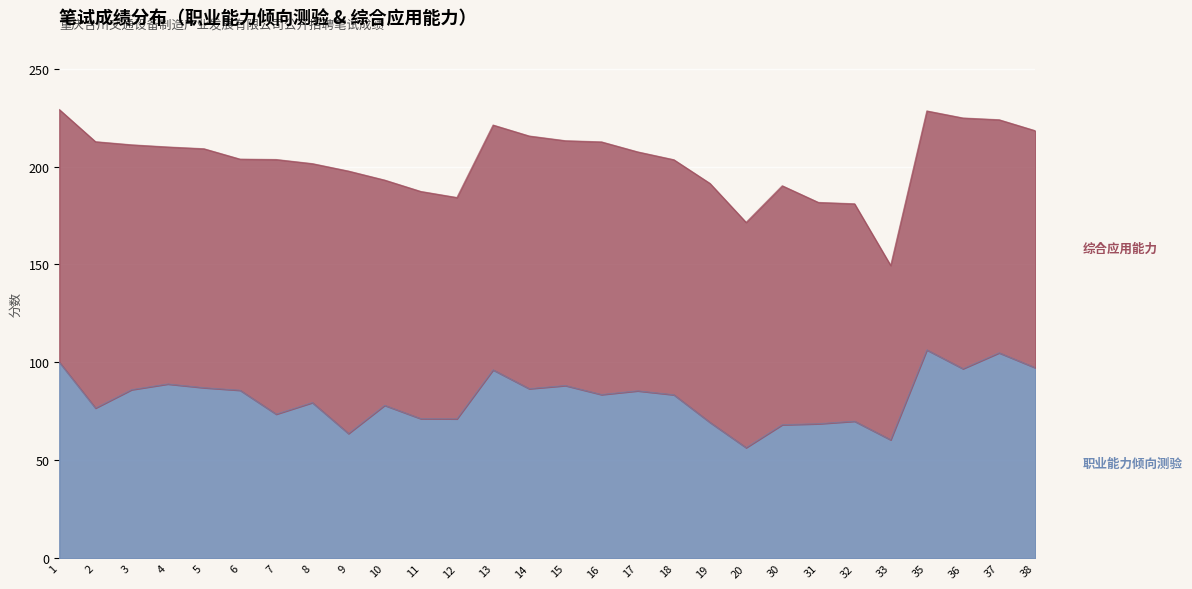

How many points are lower than both their immediate neighbors (excluding endpoints)?

9